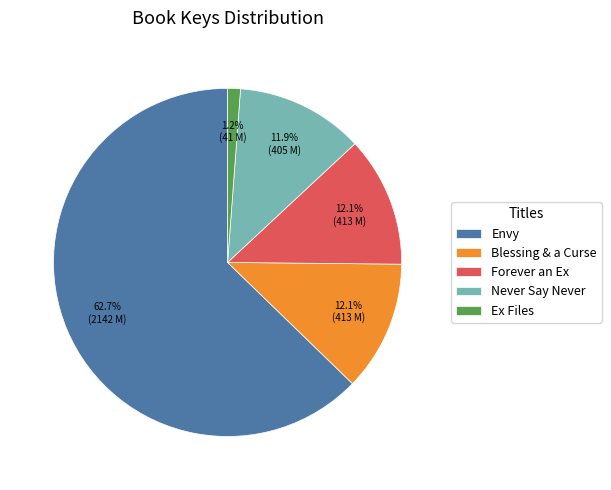

The Ex Files slice represents 1% of the pie. True or false?

True